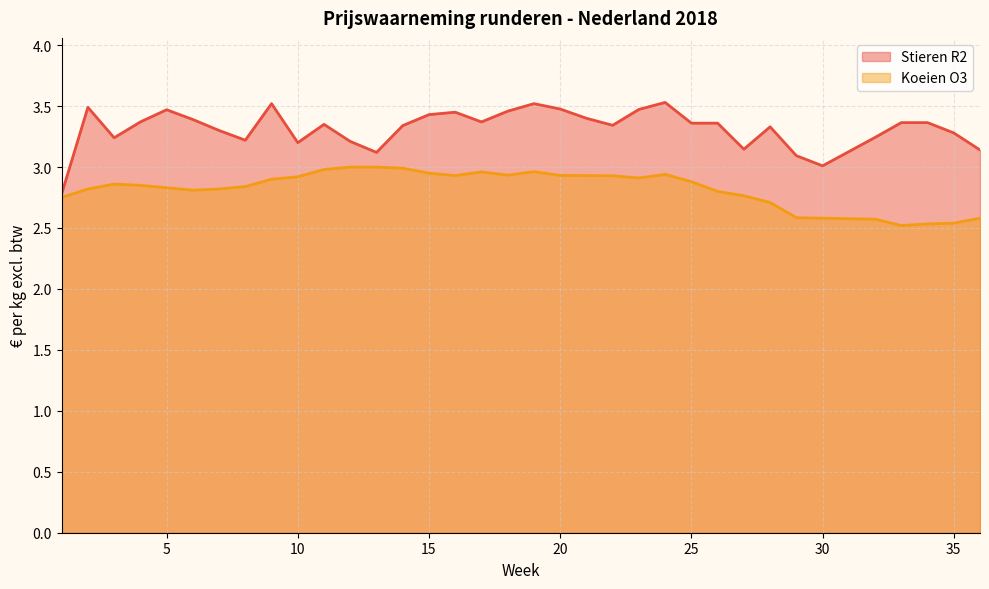

What is the value of the Stieren R2 point at the 34th from the left?

3.3